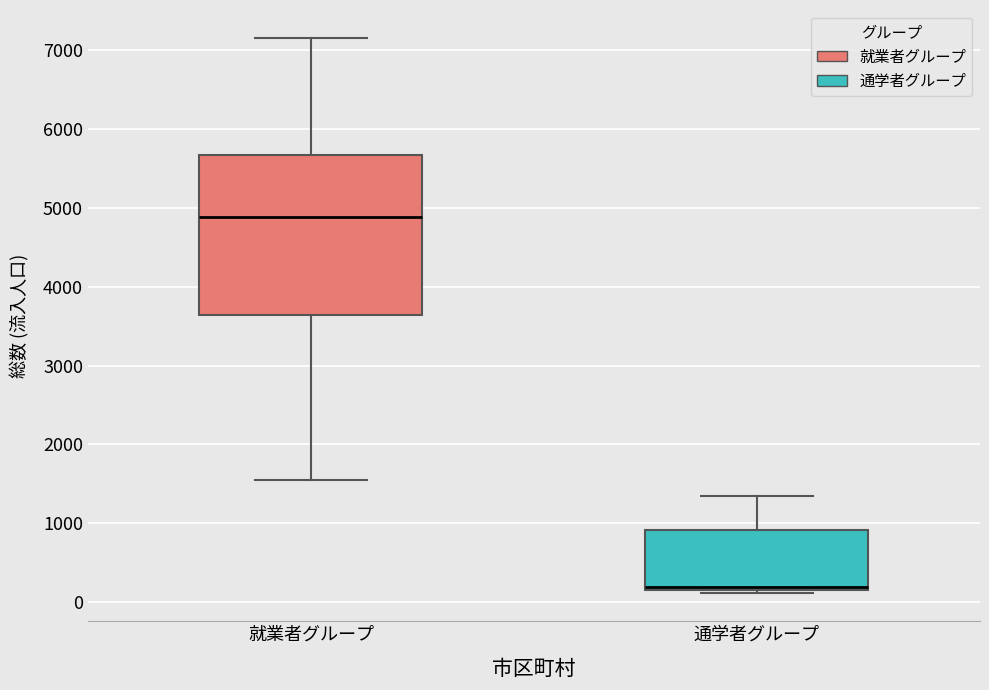

Where does the median line of the box for 就業者グループ sit on the y-axis? The values are not printed on the chart, so give them approximately, as read against the axis.

4900